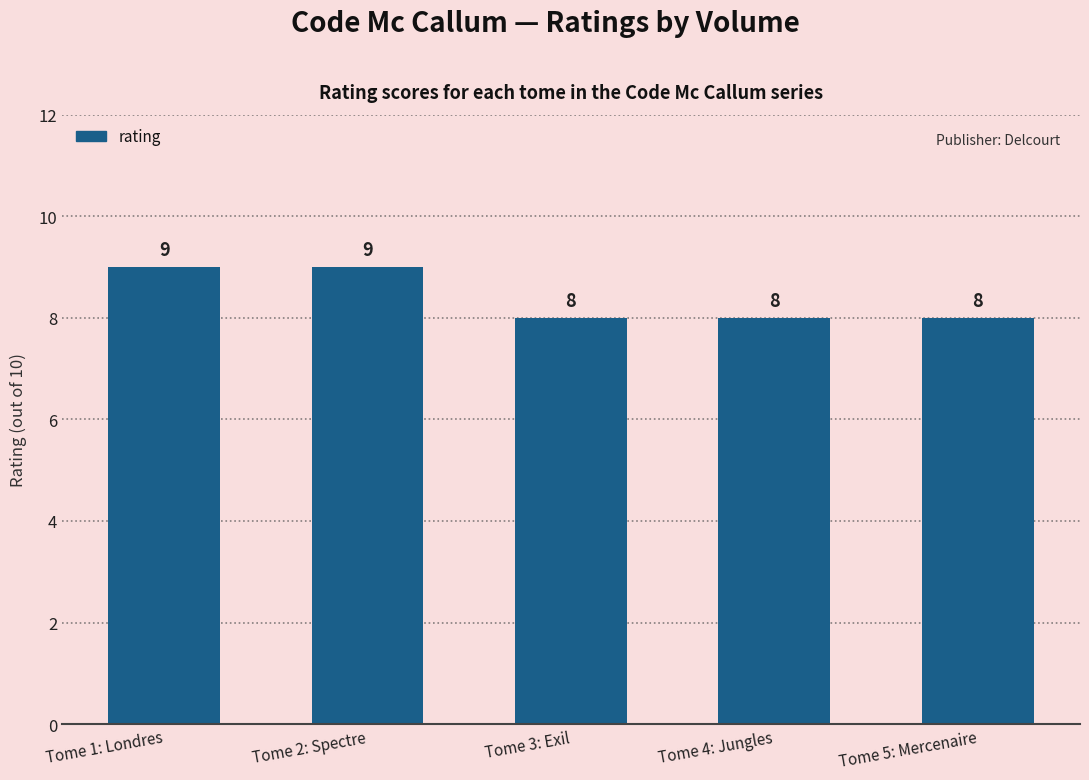

What position from the left is Tome 4: Jungles?

4